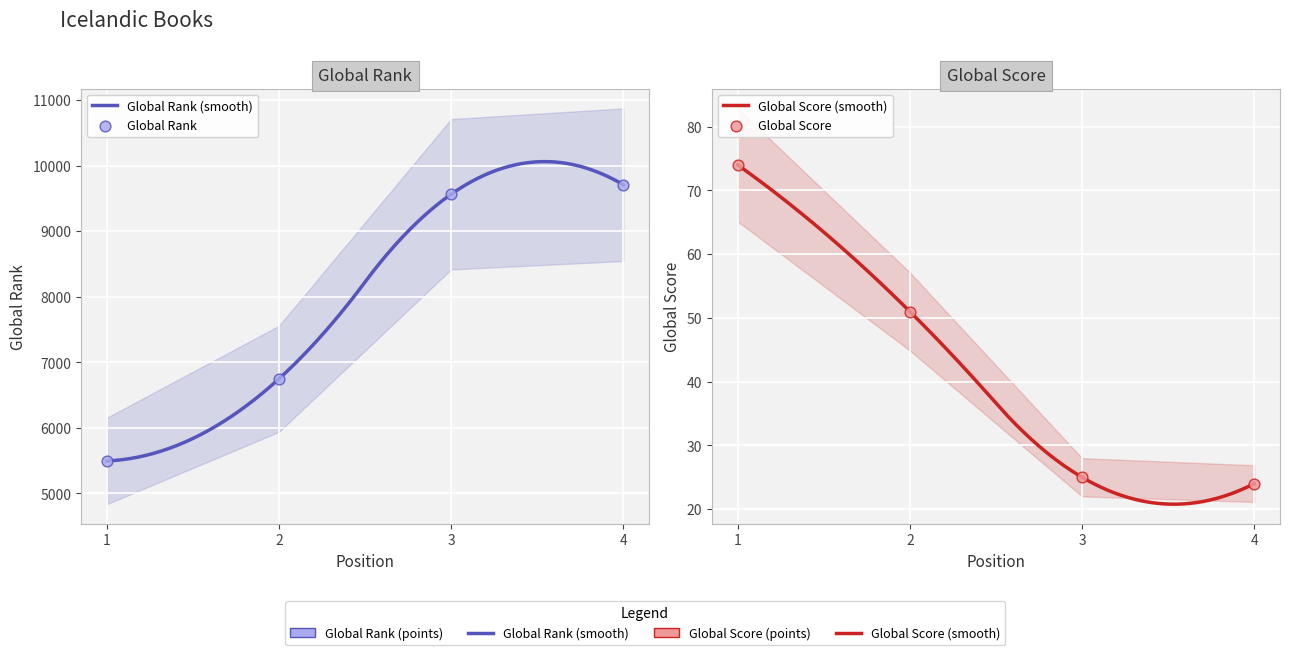

What is the total value across all series at 1?

5568